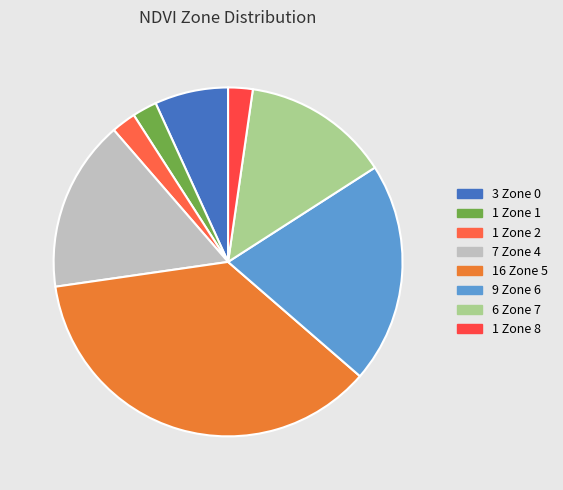

What is the largest slice in the pie chart?

Zone 5